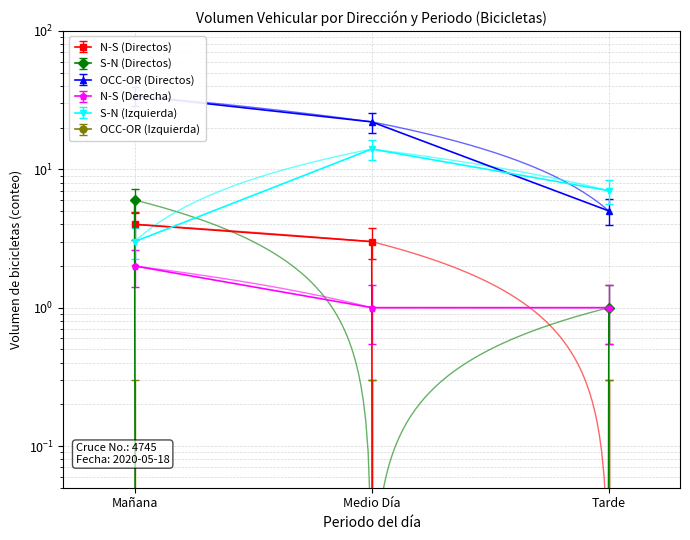

What is the approximate value of S-N (Directos) at Mañana?

6